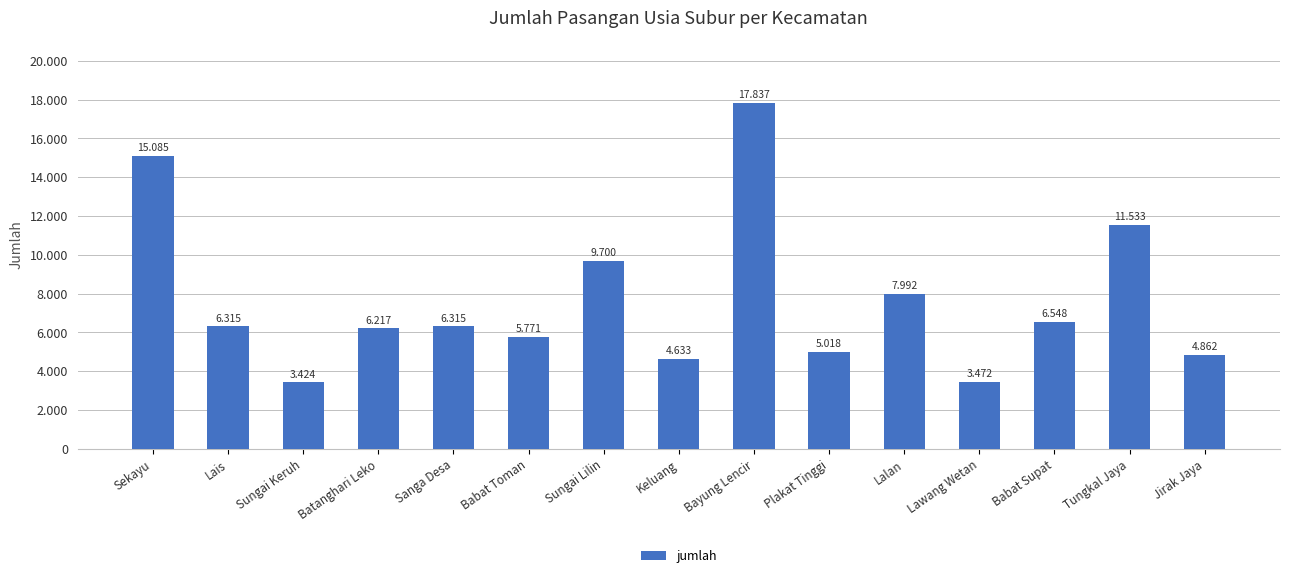

Are the bars horizontal?

No